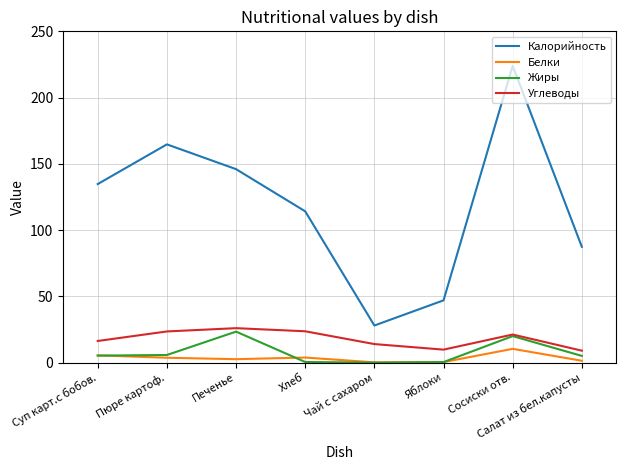

What are all the series names shown in the legend?

Калорийность, Белки, Жиры, Углеводы